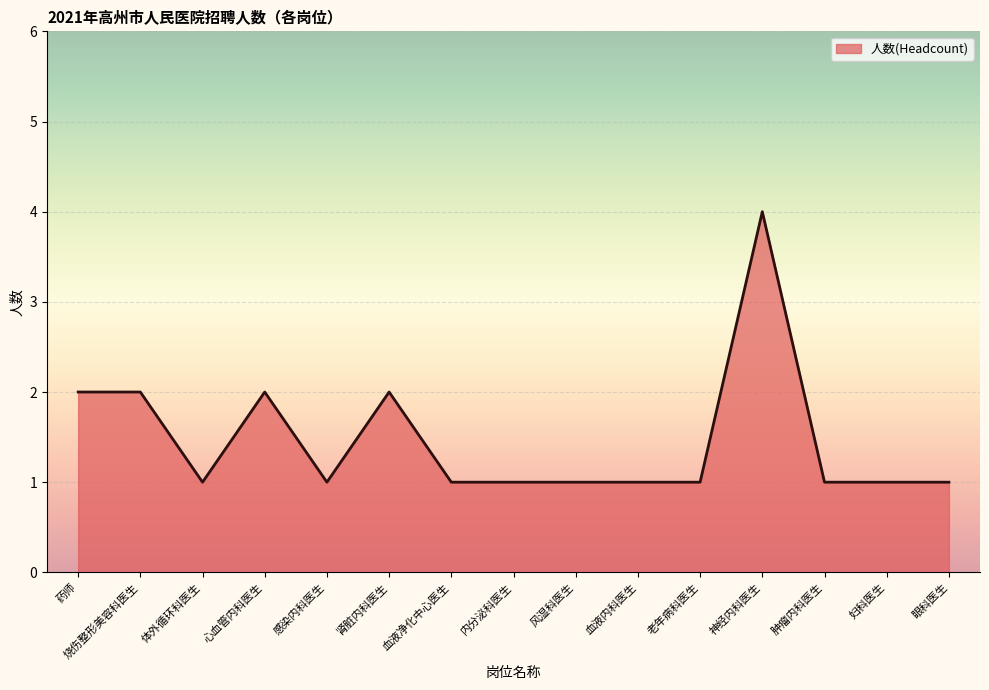

What is the sum of all values?

22